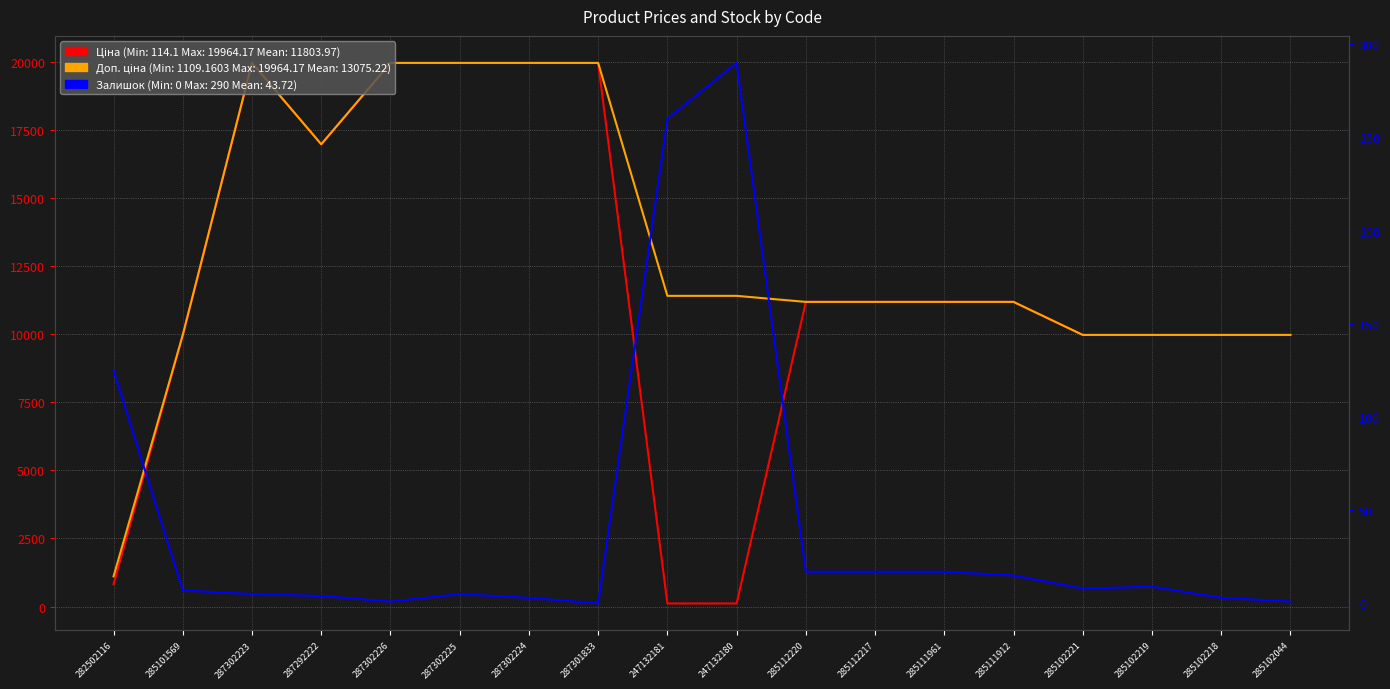

What is the value of the Залишок point at the 18th from the left?

1.0